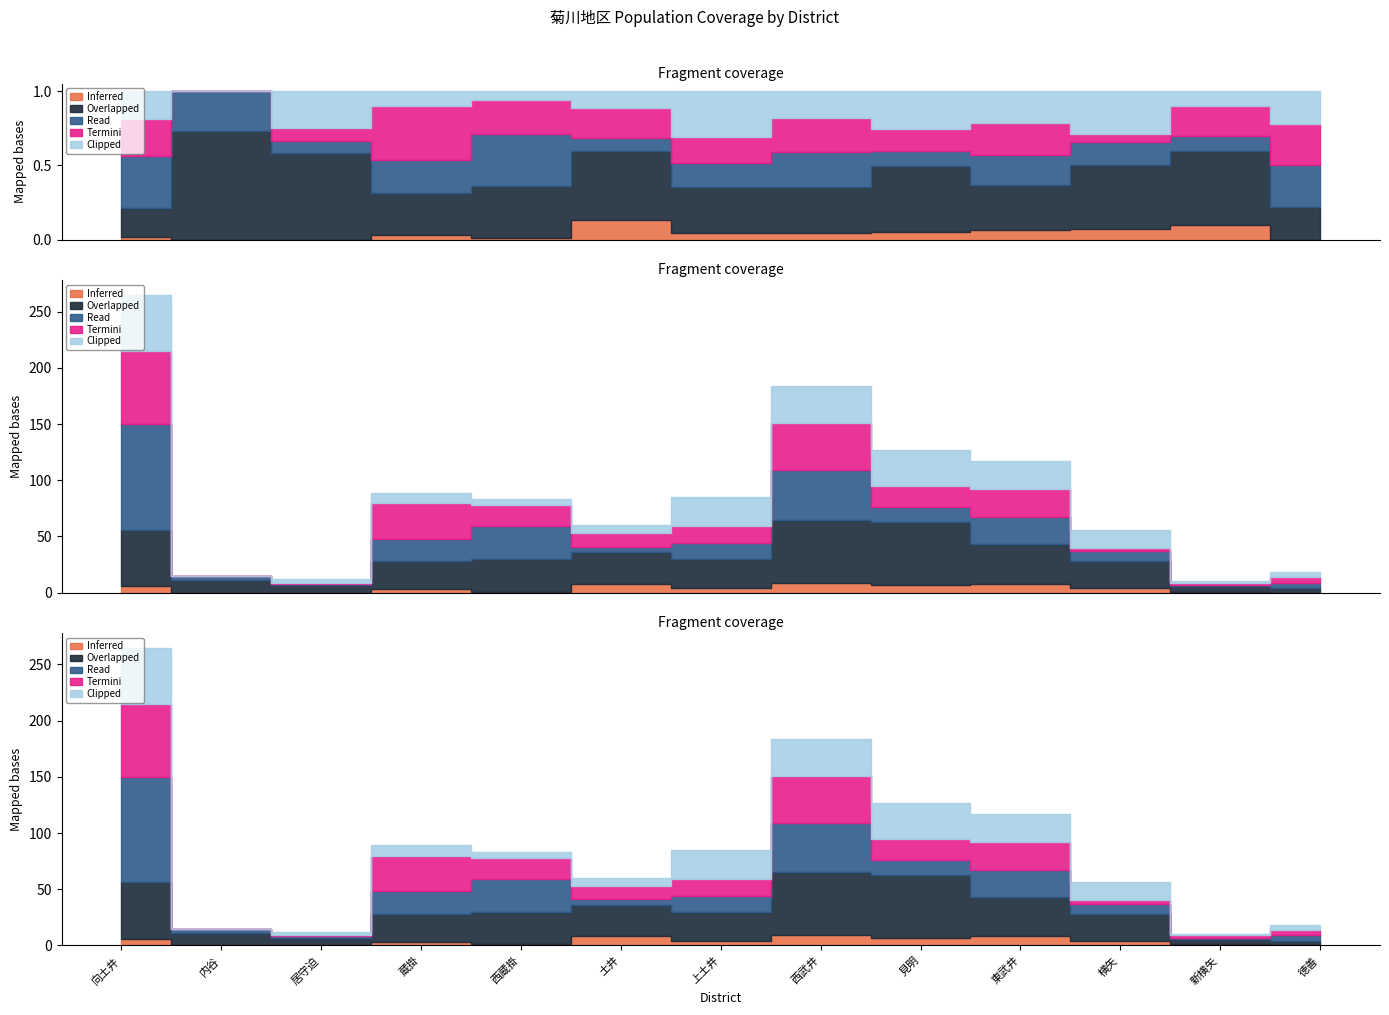

Which category has the highest value in the Inferred series?

西武井